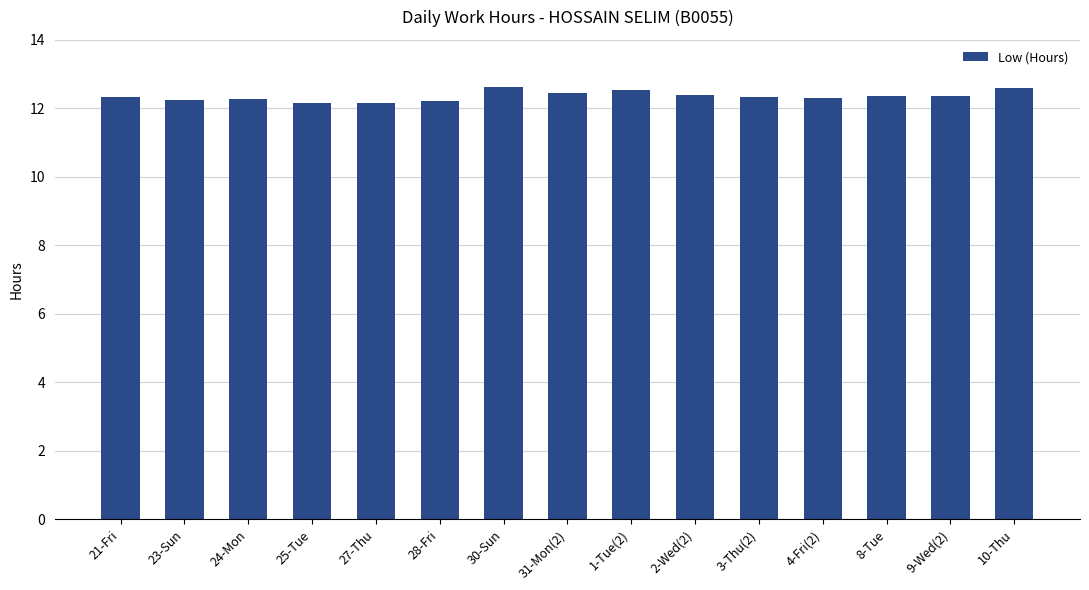

What is the label of the 6th bar from the left?

28-Fri